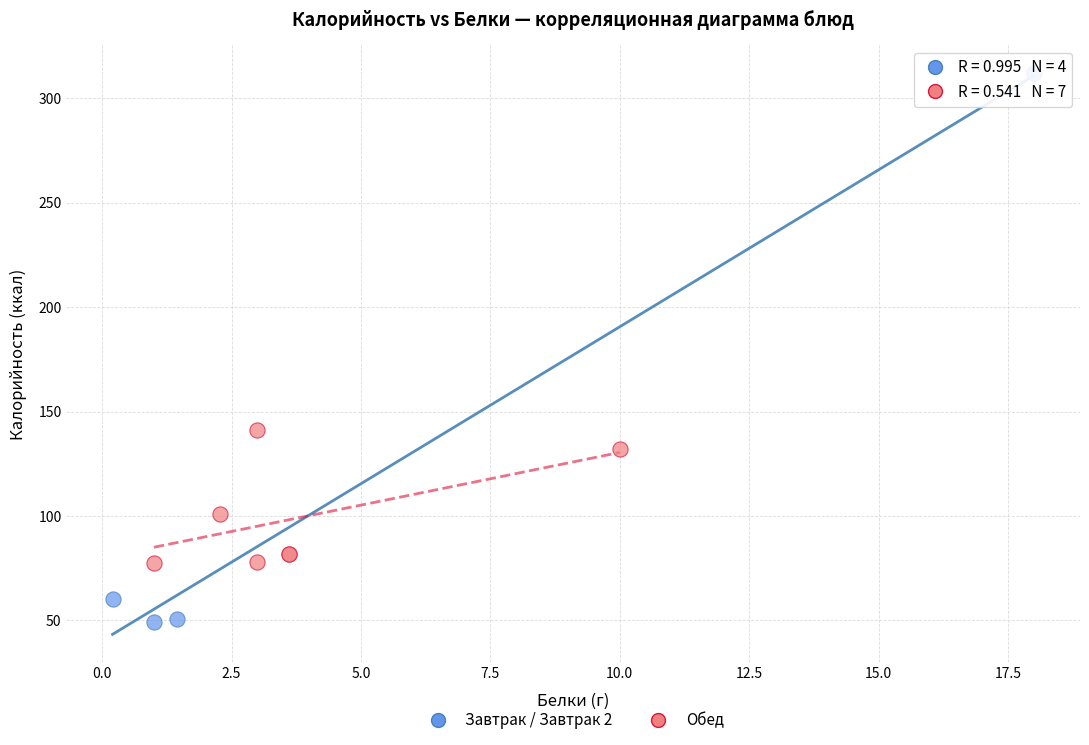

Which series contains the lowest Y value?

Завтрак / Завтрак 2